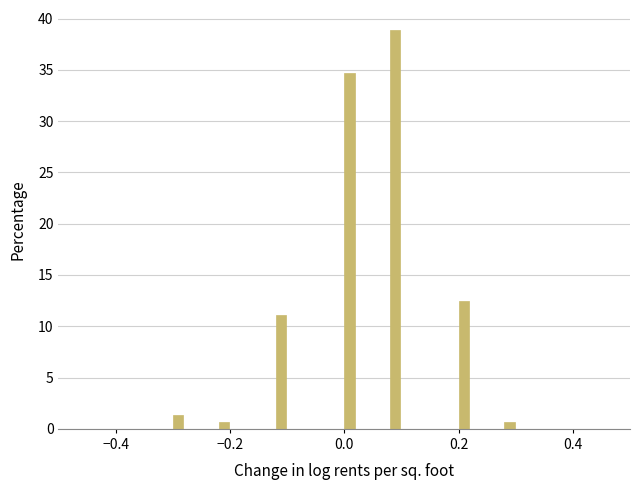

Read against the x-axis, roughly where is the centre of the tallest bar?

0.08